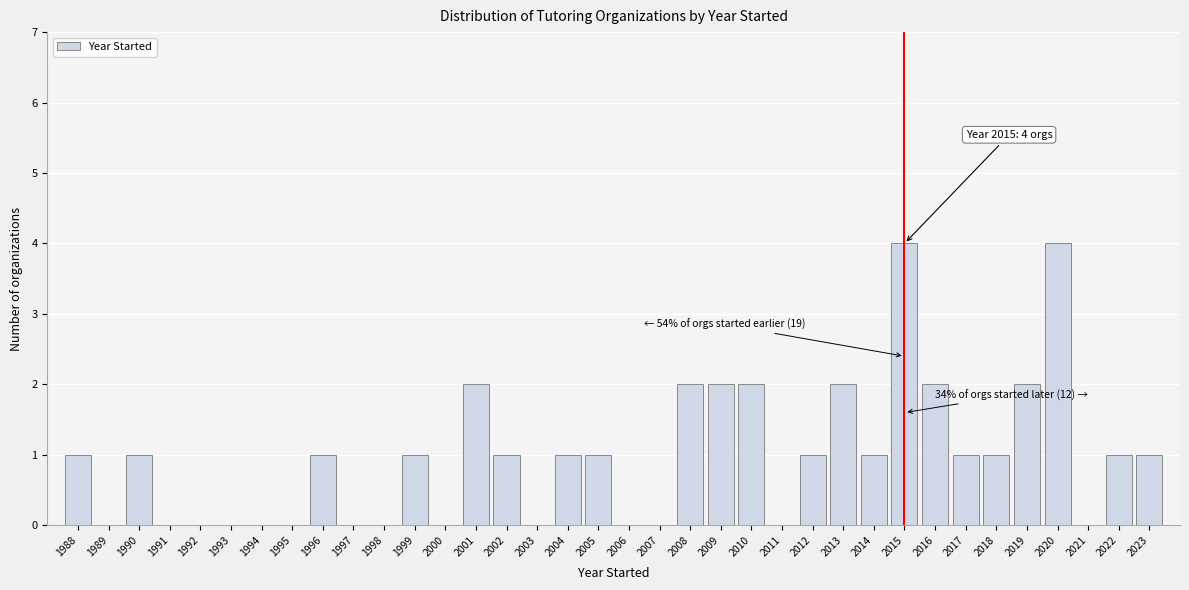

What is the sum of all values?

35